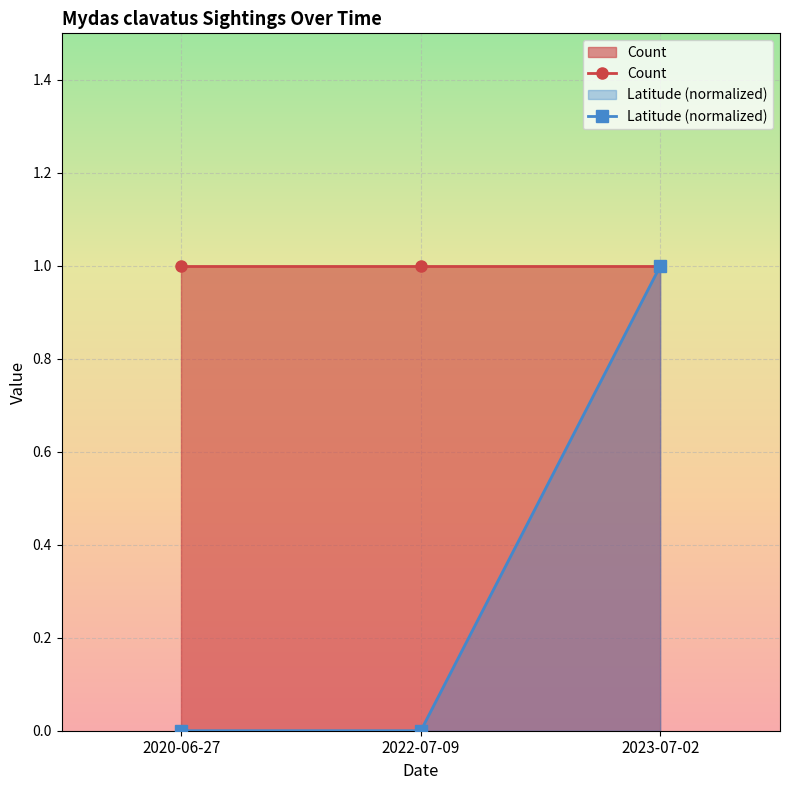

Read the Count value at 2023-07-02.

1.0